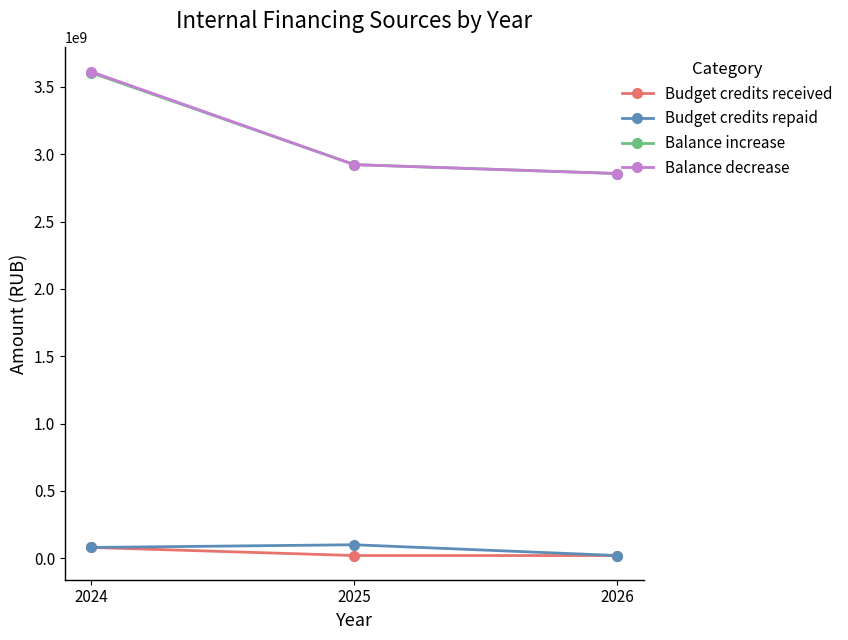

Where is Budget credits repaid nearest to the value 60000000?

2024